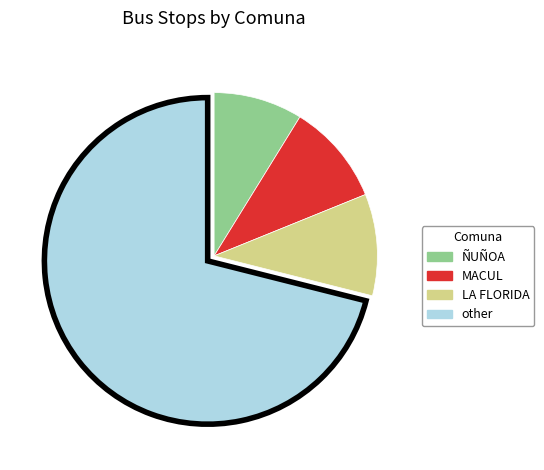

Between other and MACUL, which is larger?

other